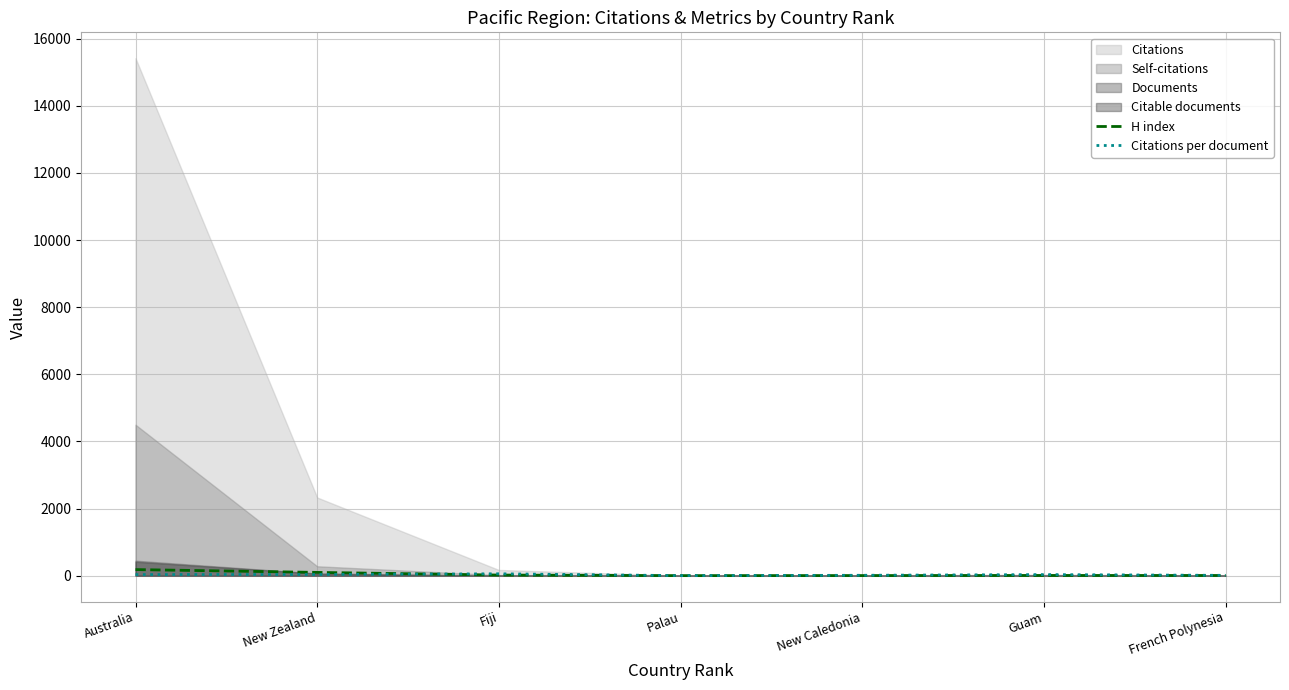

Where is H index nearest to the value 93?

New Zealand